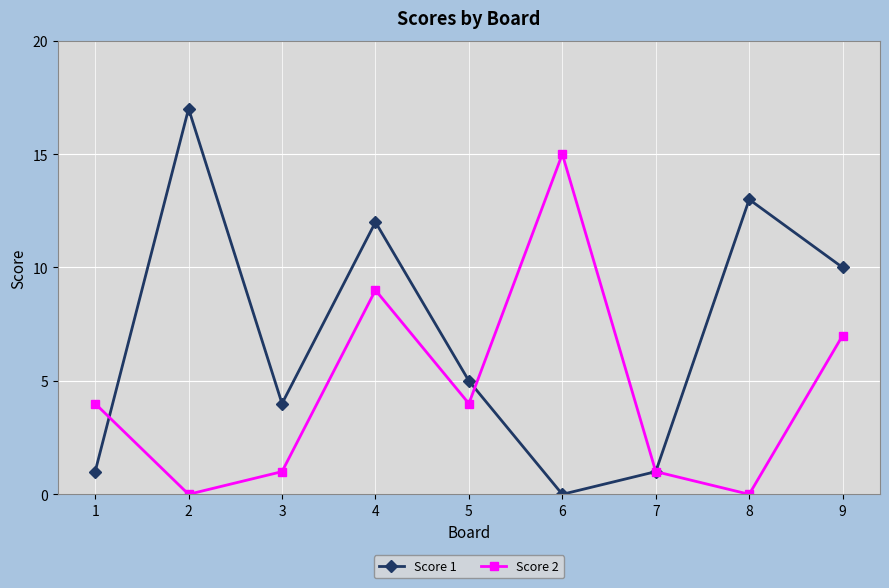

How many lines are shown in the chart?

2